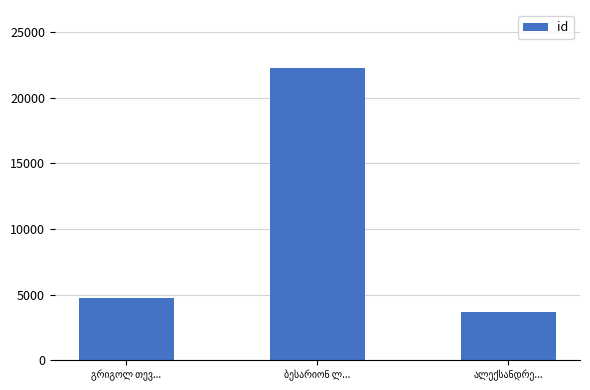

Reading left to right, transcribe all the data shown in this chart.

4742	22224	3643